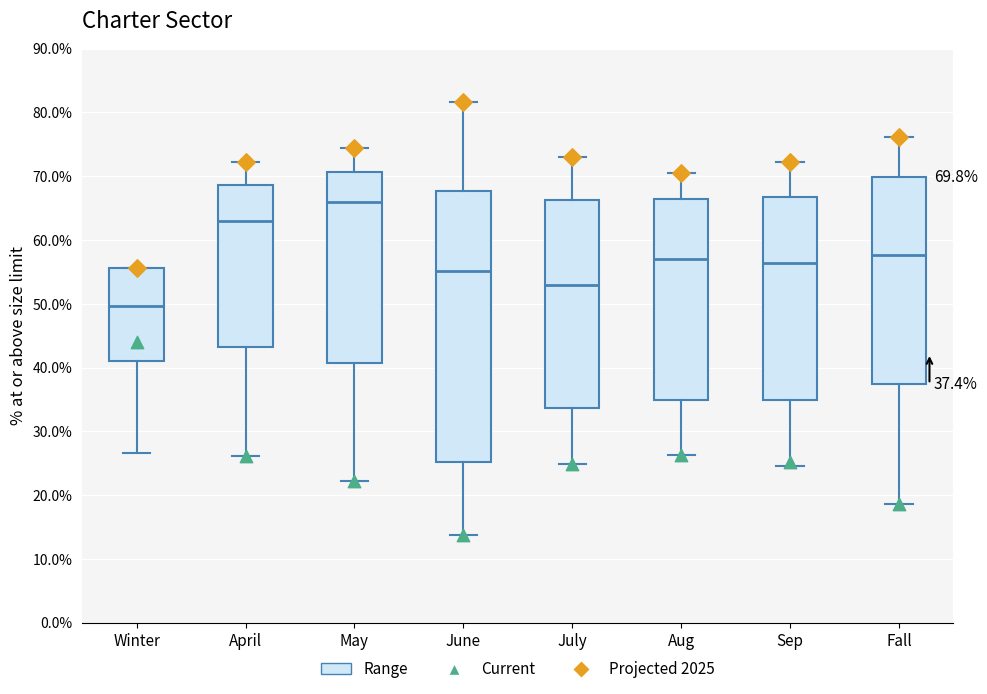

Which box has the highest median line?

May